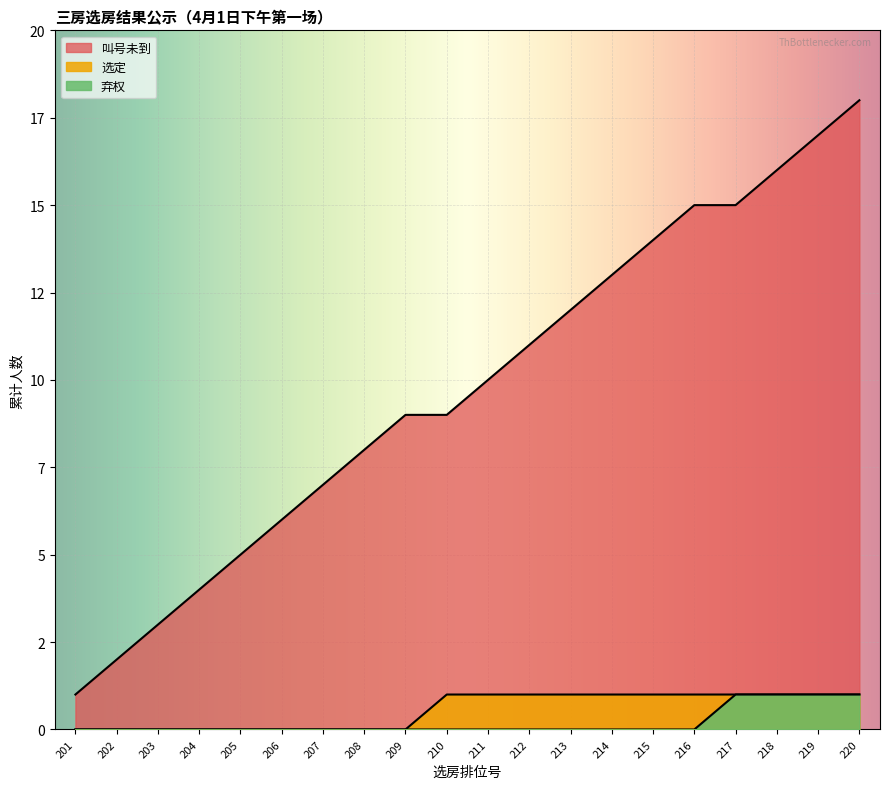

At which label does the data first exceed 10?

212